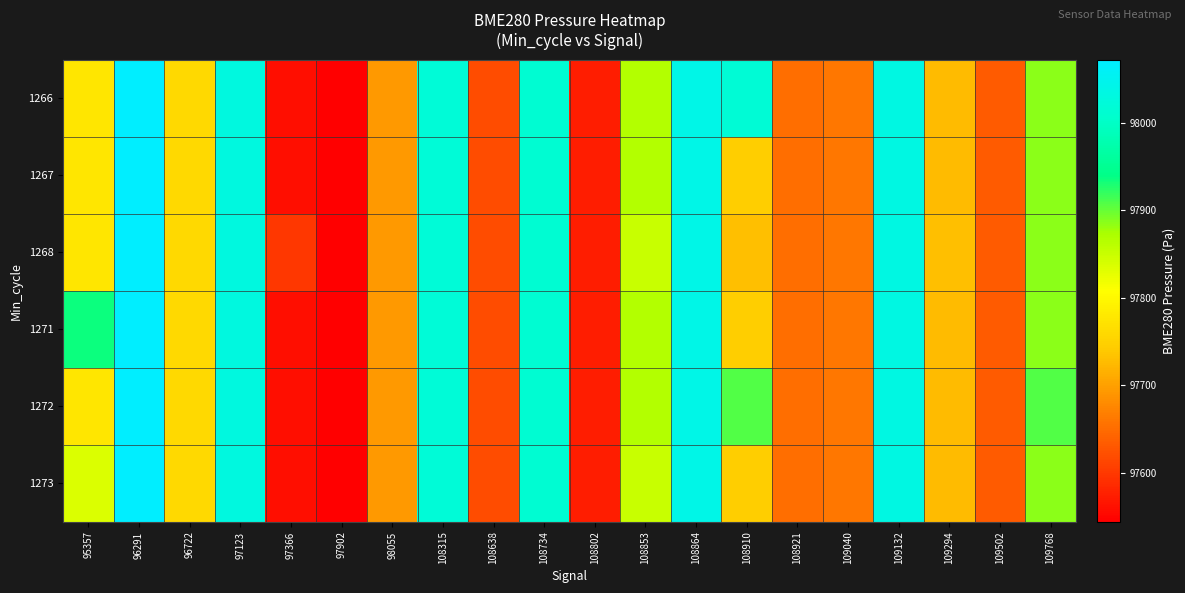

Count the number of data series in this chart.

6